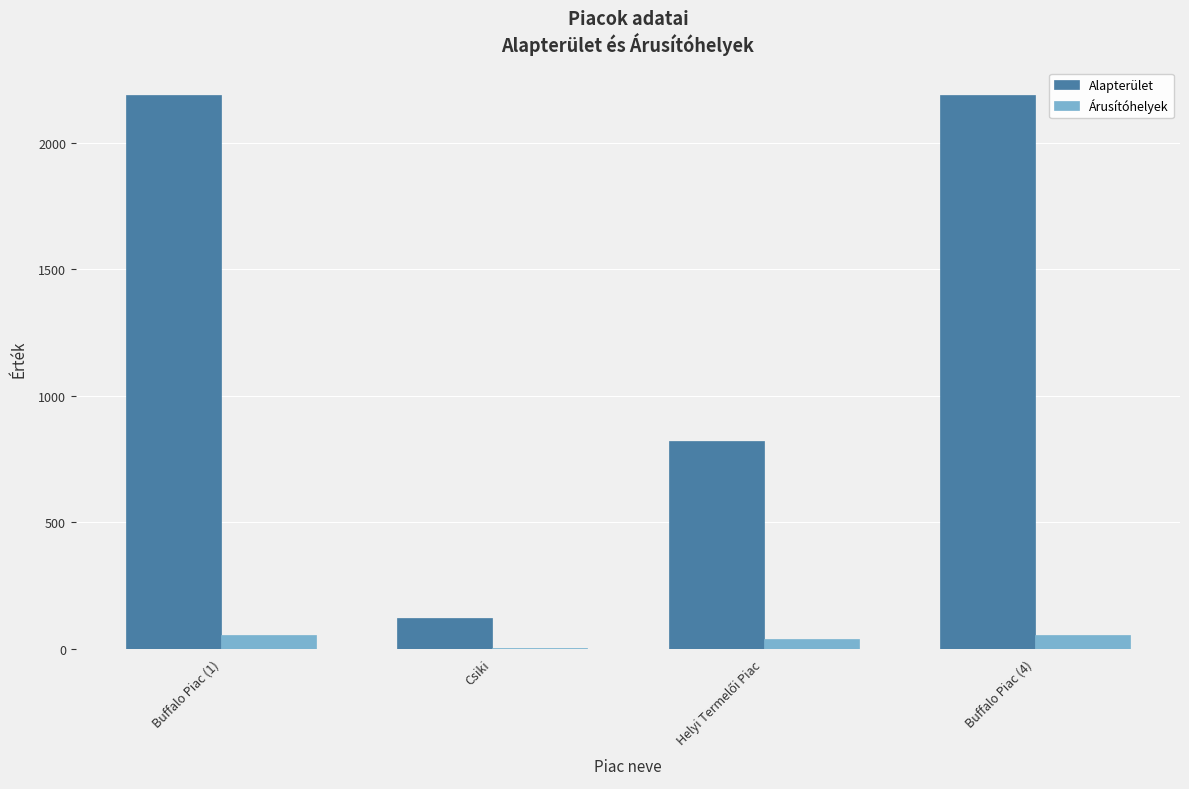

What is the spread (max minus min) of values at Csiki?

118